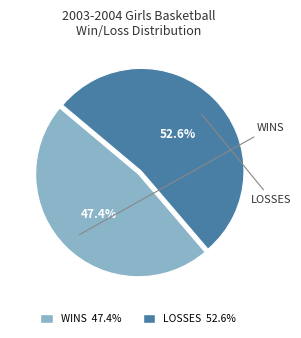

Combined, what portion of the pie is LOSSES and WINS?

100.0%